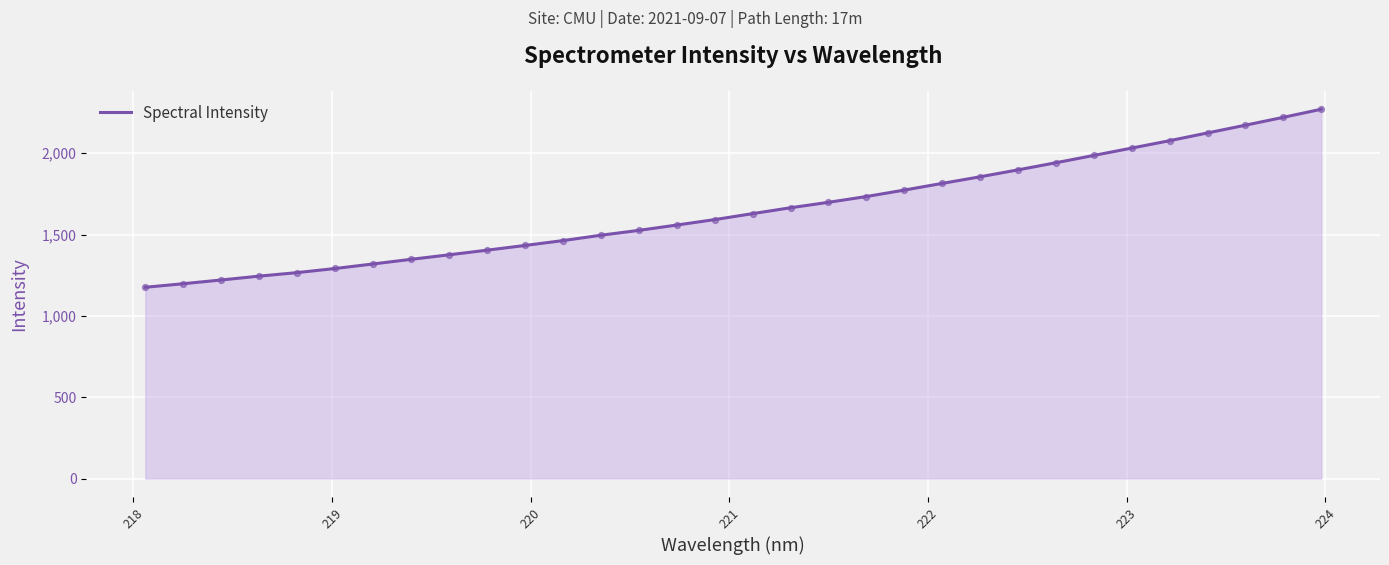

What is the maximum value shown in the chart?

2270.9